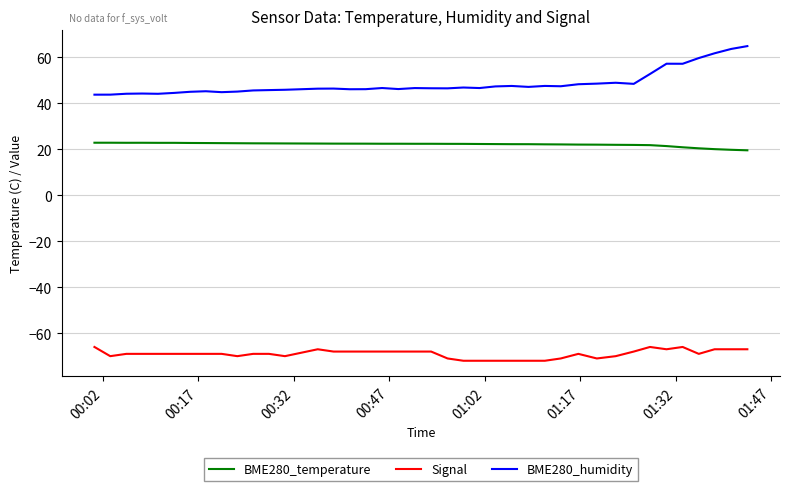

True or false: Signal and BME280_temperature cross at least once.

False